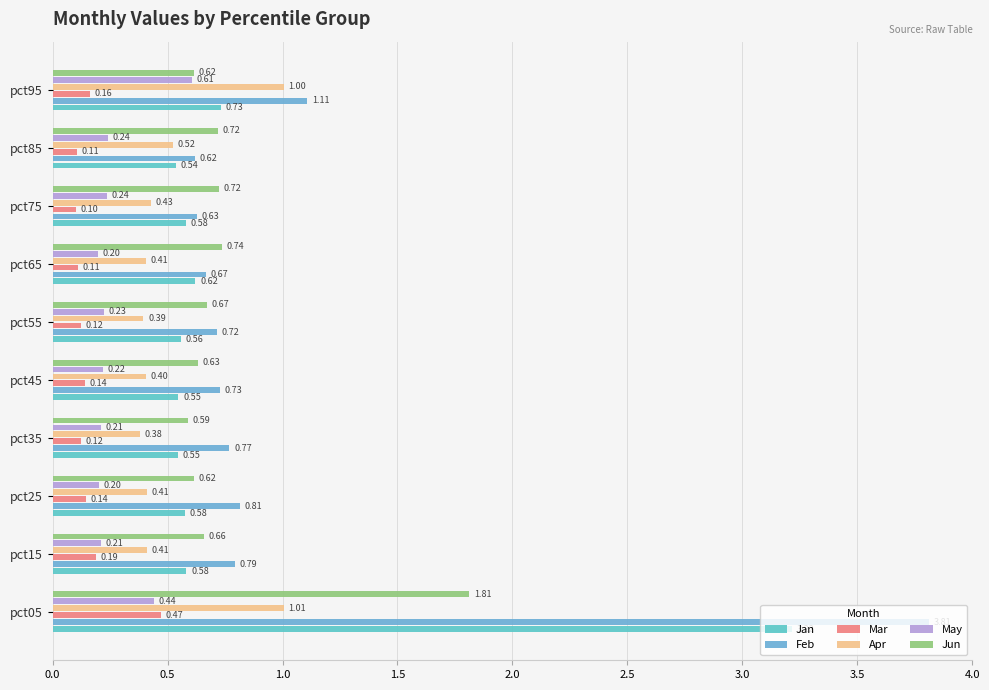

What is the sum of all Feb values?

10.7